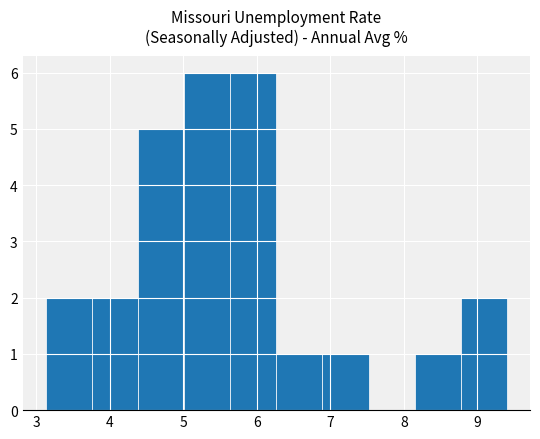

How tall is the bar that spans 6.9 to 7.5 on the x-axis? Neither the bar edges nor the heights are printed on the chart, so give them approximately, as read against the axes.

1